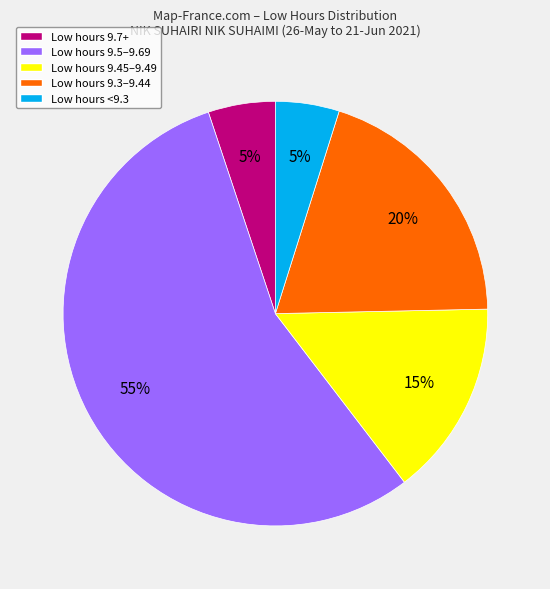

Is Low hours 9.7+ the majority of the pie?

No